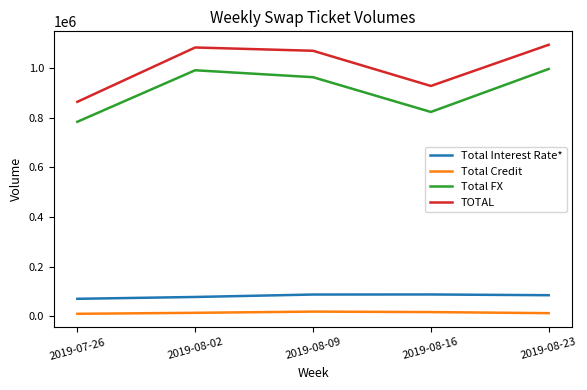

What is the approximate value of Total FX at 2019-08-16?

823039